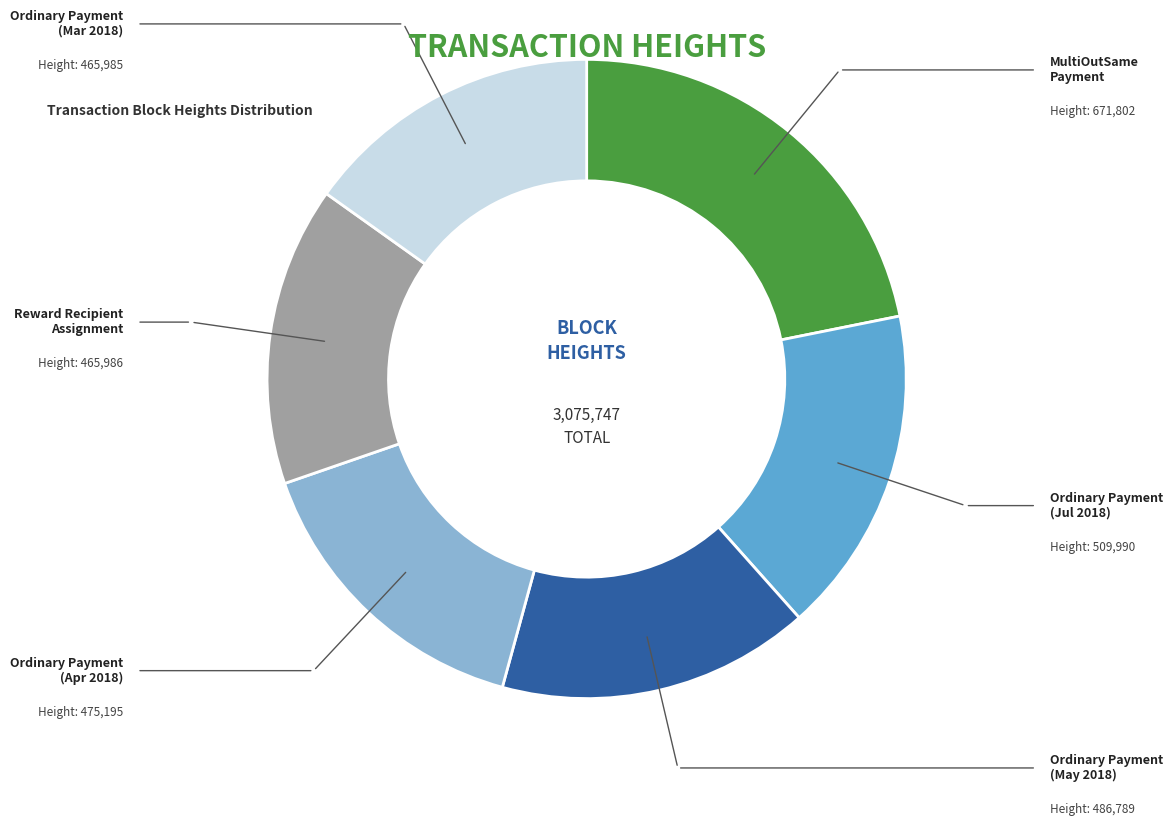

Is there any slice that represents more than half of the pie?

No